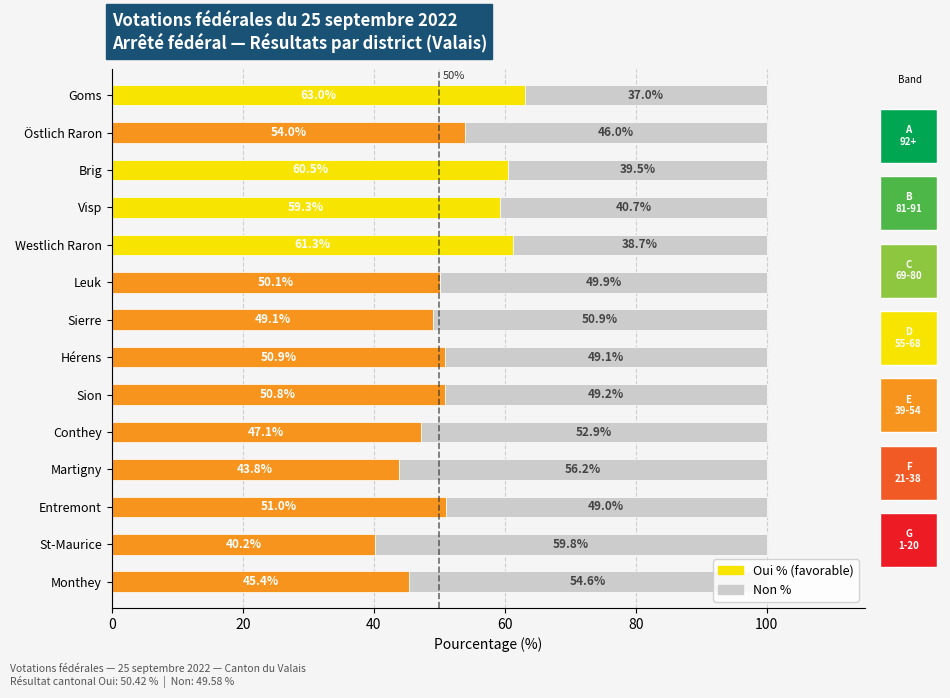

Reading left to right, transcribe all the data shown in this chart.

Oui %: 63.0	54.0	60.5	59.3	61.3	50.1	49.1	50.9	50.8	47.1	43.8	51.0	40.2	45.4
Non %: 37.0	46.0	39.5	40.7	38.7	49.9	50.9	49.1	49.2	52.9	56.2	49.0	59.8	54.6